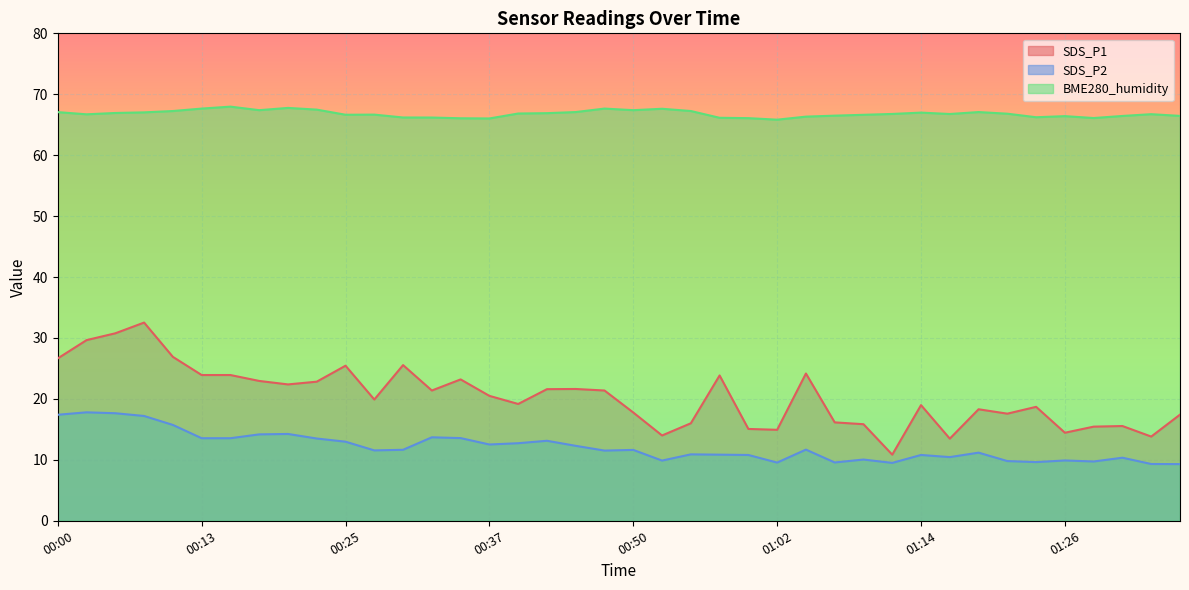

Read the SDS_P1 value at 01:09.

15.8